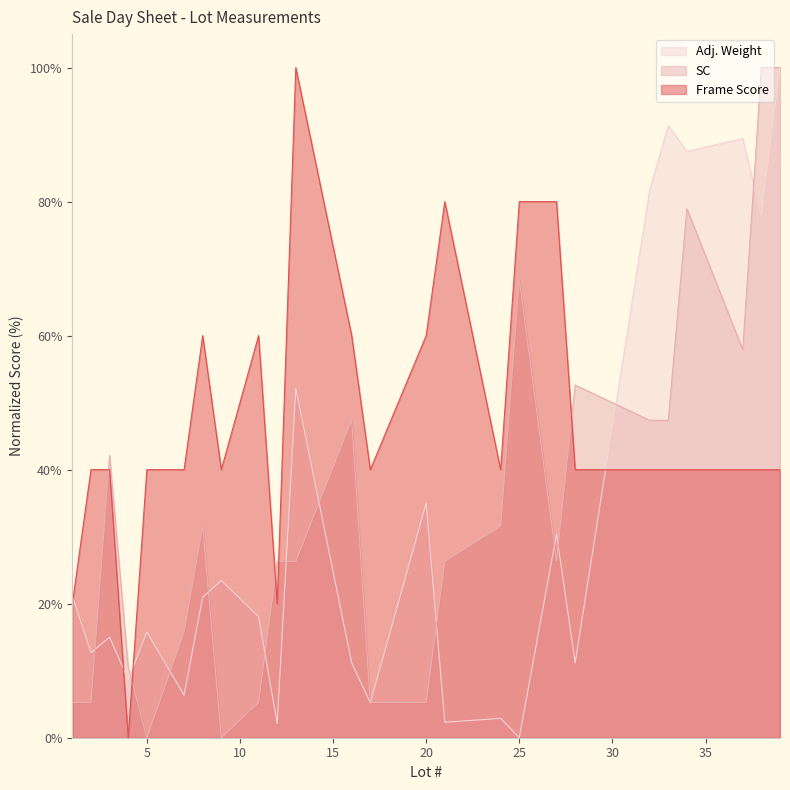

Which series has the largest range (max minus min)?

SC